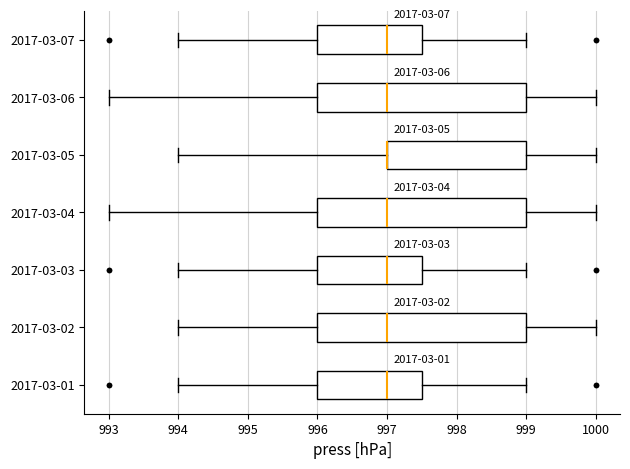

Where does the median line of the box for 2017-03-06 sit on the x-axis? The values are not printed on the chart, so give them approximately, as read against the axis.

997.0